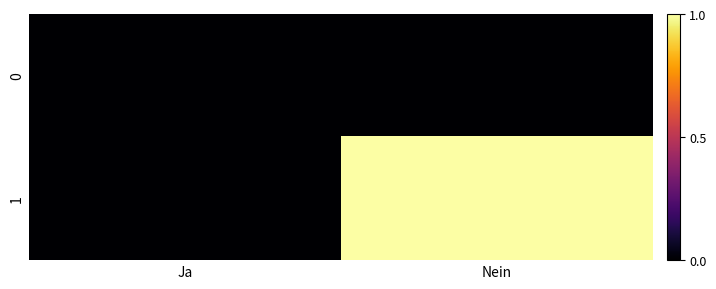

At Nein, list the series in order from largest to smallest.

1, 0